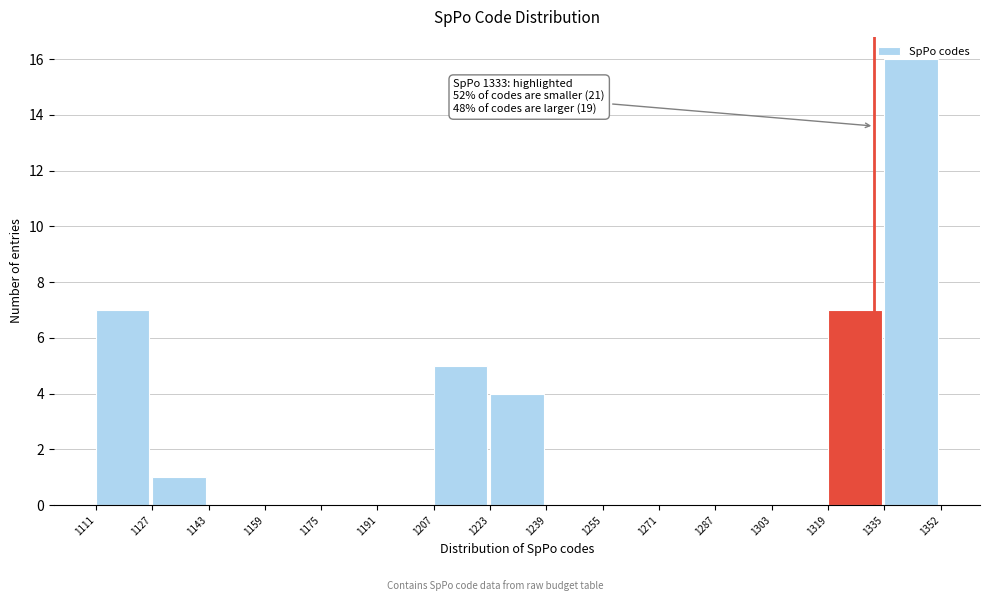

Which range on the x-axis has the tallest bar?

1335 to 1352